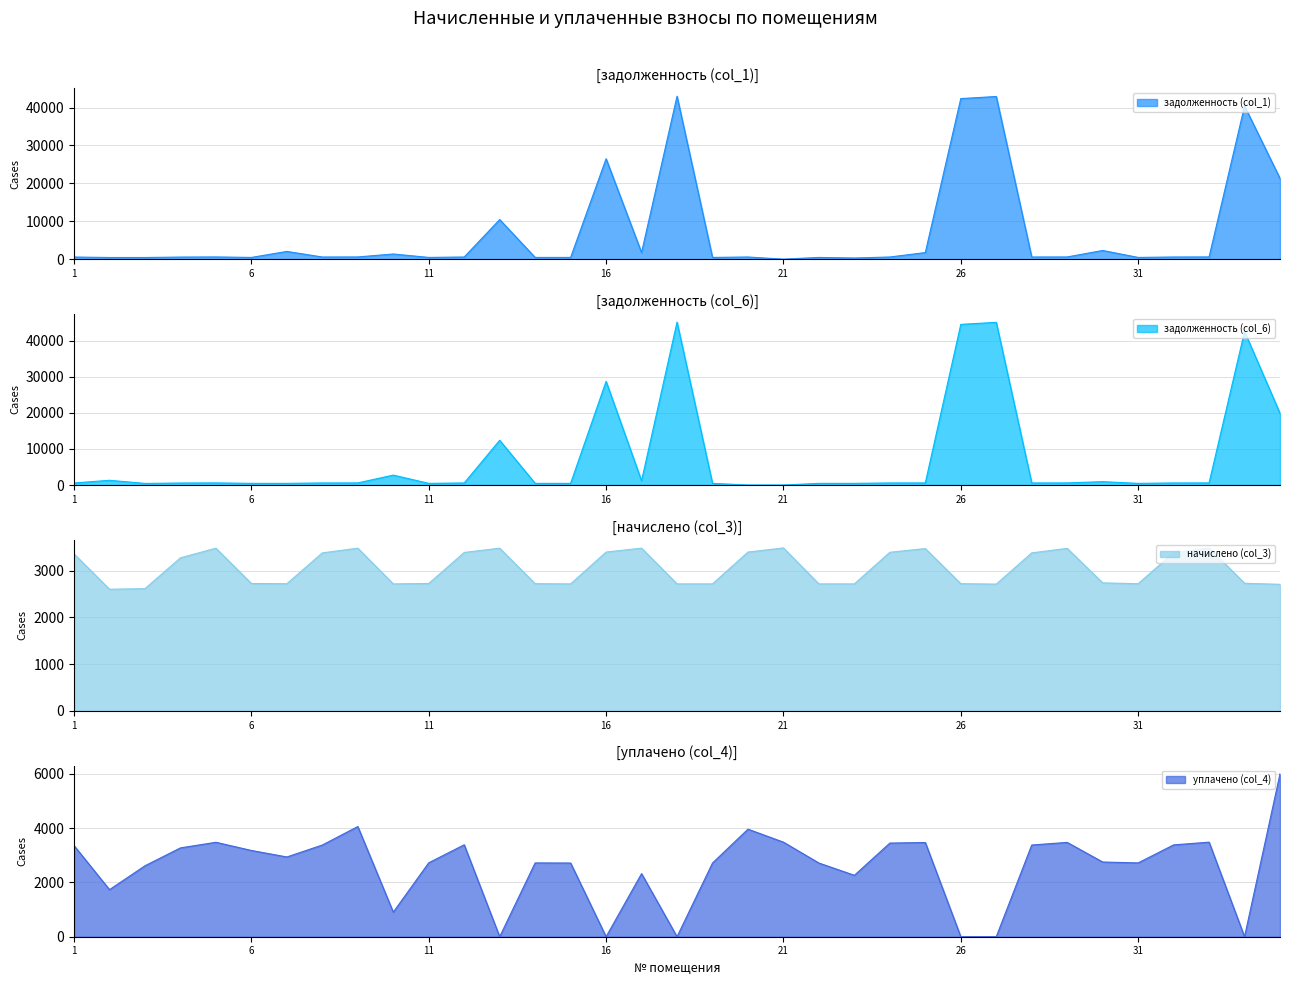

True or false: начислено (col_3) has more than 2 points higher than both neighbors.

True